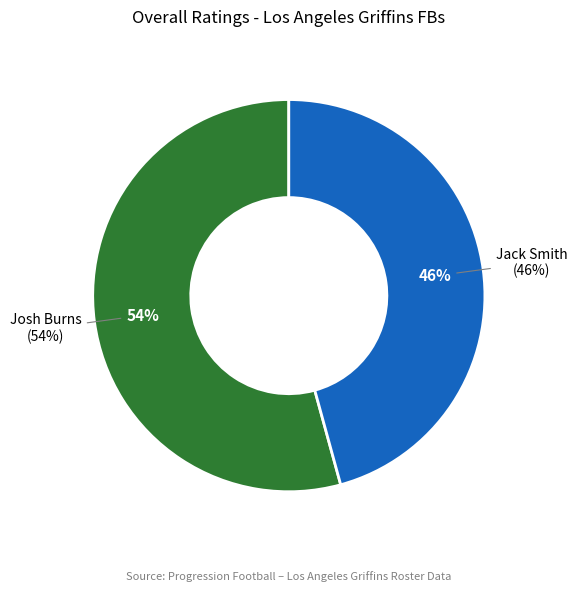

Which has a higher value, Jack Smith or Josh Burns?

Josh Burns